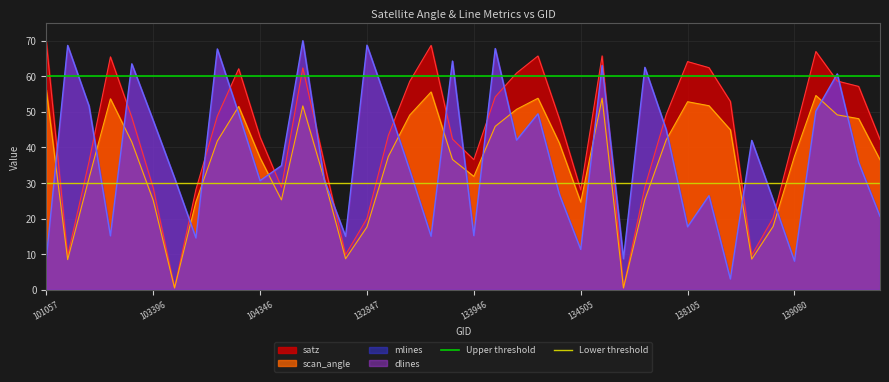

What is the maximum value for scan_angle?

56.2